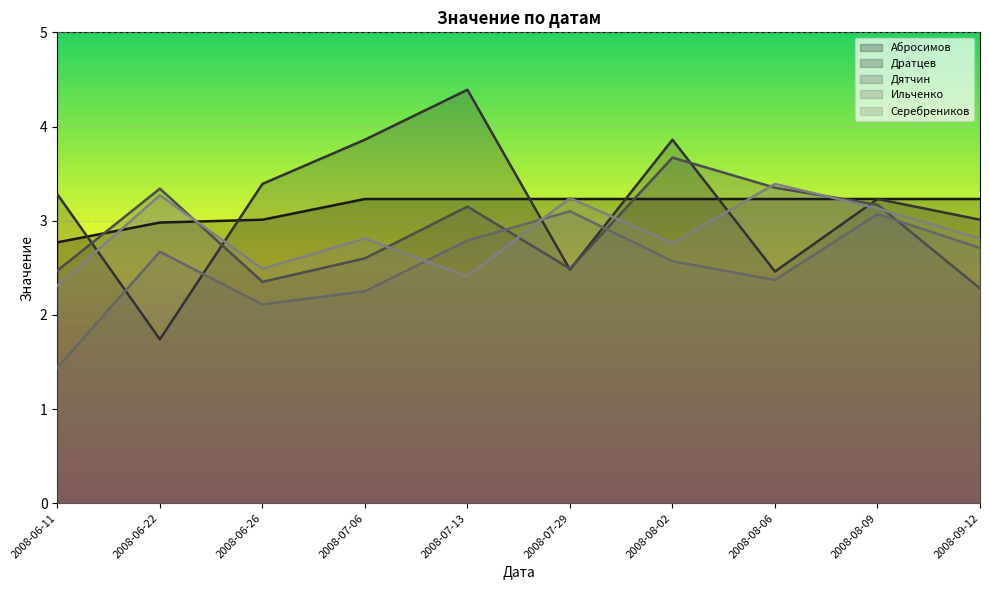

How many data points in Ильченко are less than 2?

1